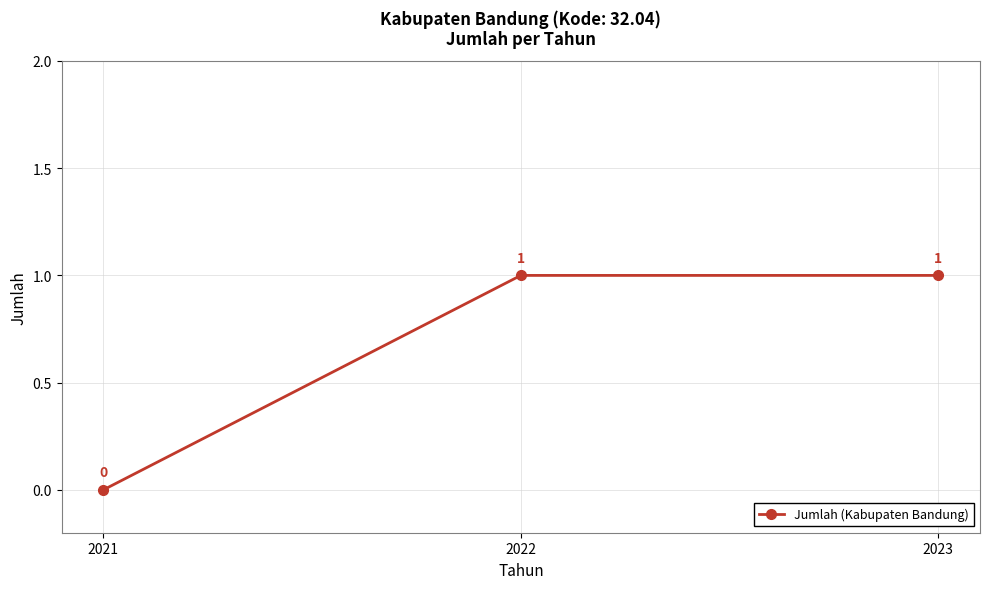

How many lines are shown in the chart?

1